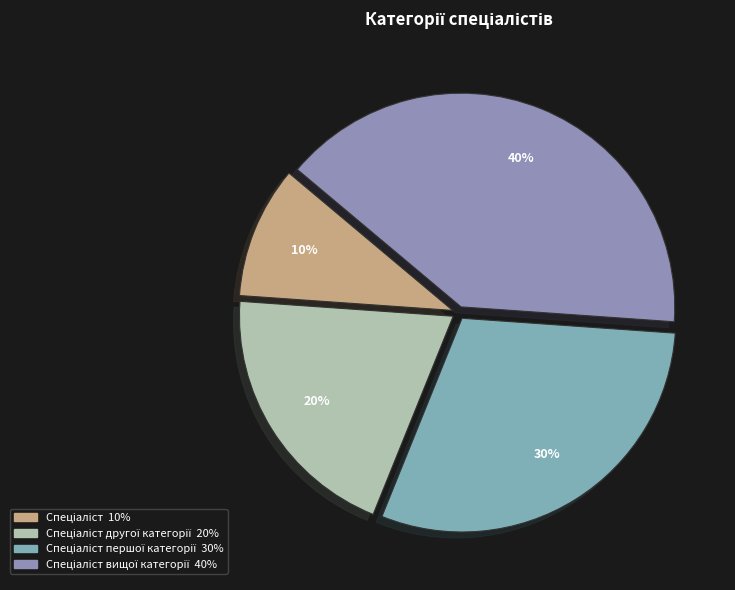

Count the number of slices in the pie.

4